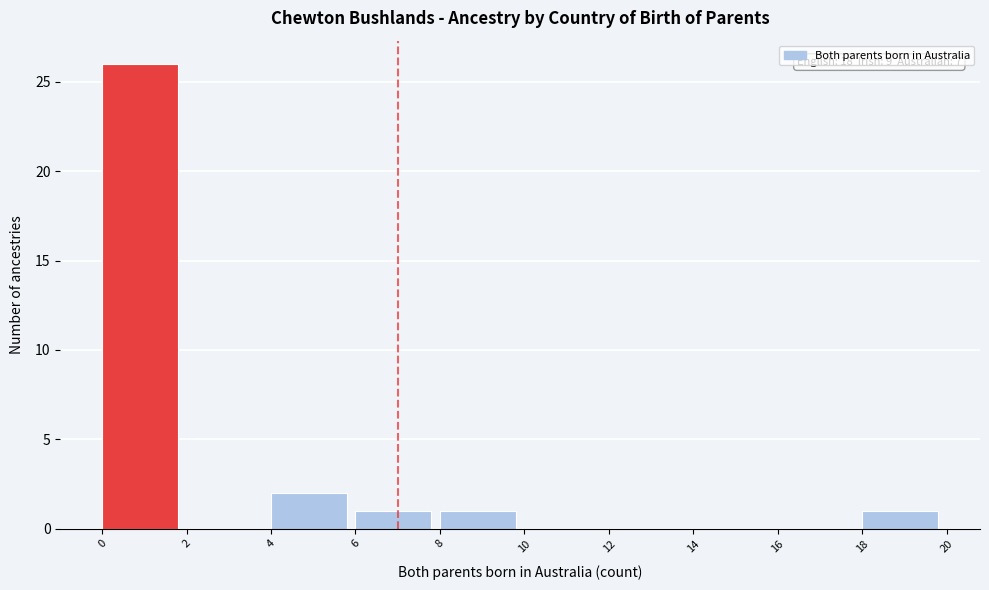

Over which range of the x-axis is the bar tallest?

0 to 2